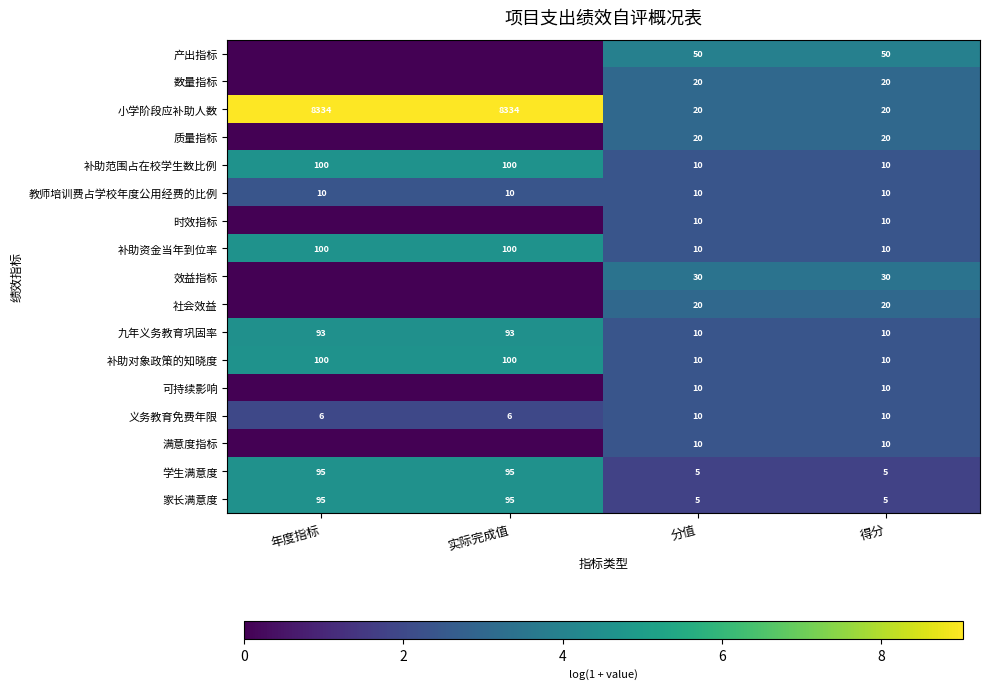

What is the difference between the highest and lowest values at 得分?

45